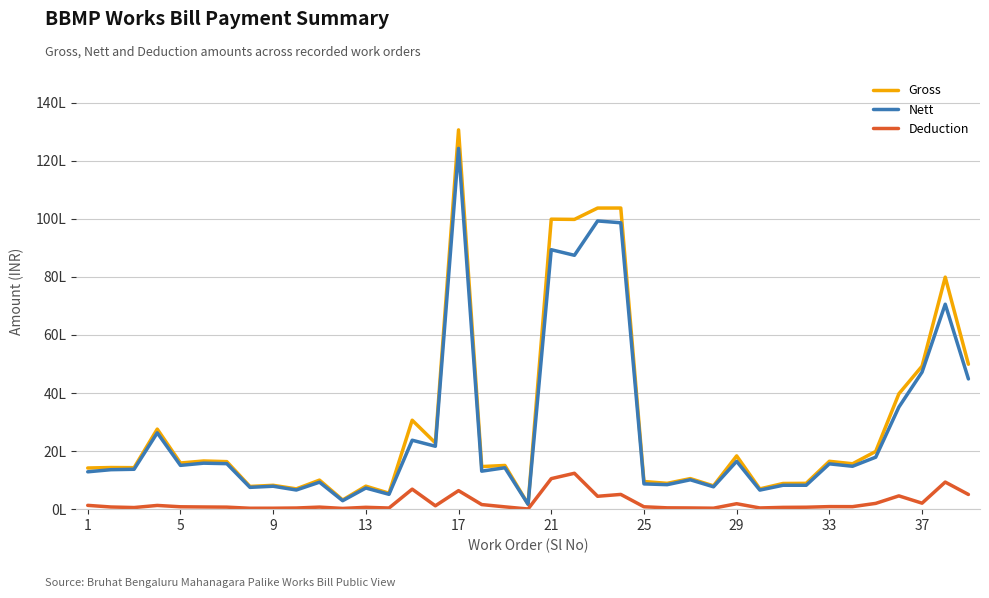

Is this an area chart (filled region under the line)?

No